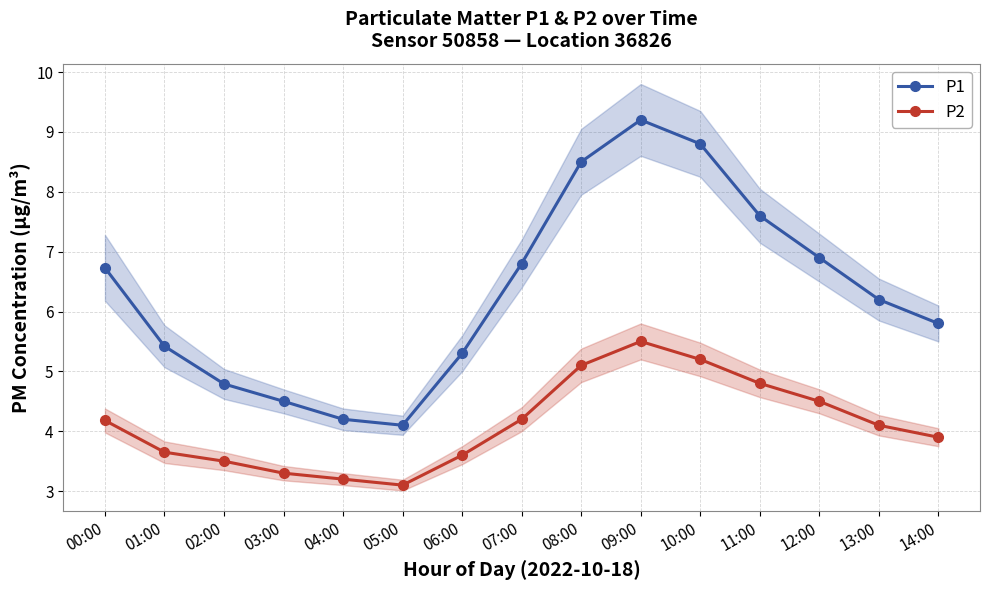

What are all the series names shown in the legend?

P1, P2